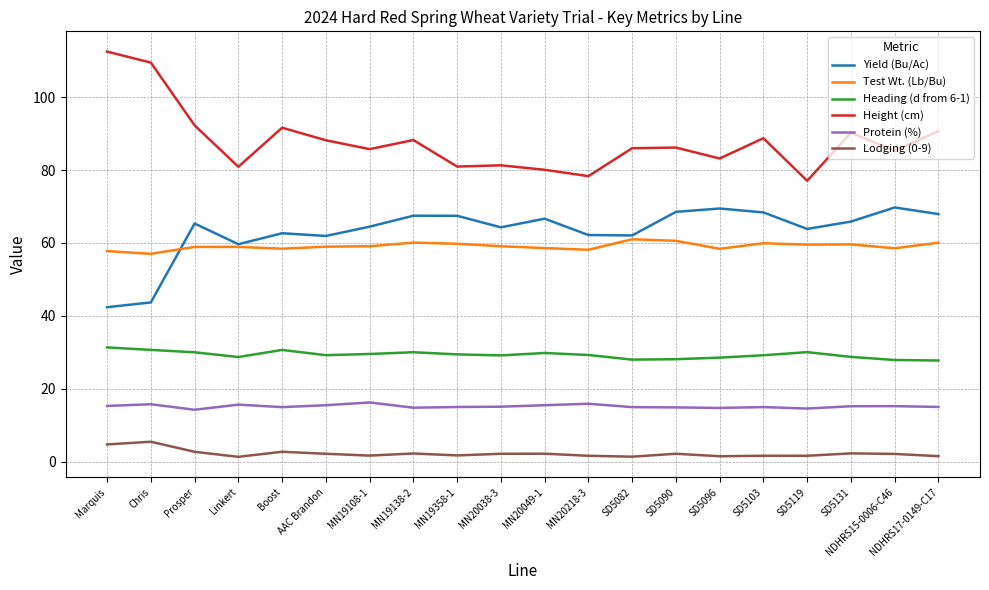

What is the total value across all series at Marquis?

264.1